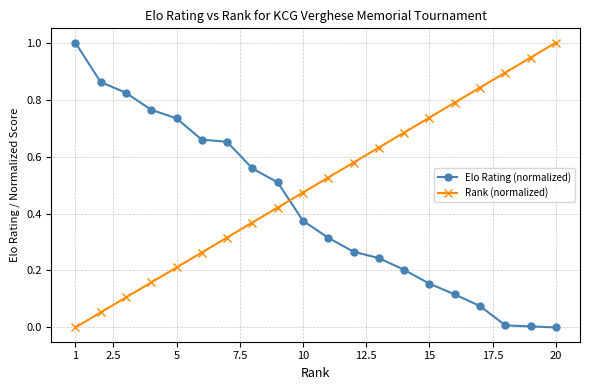

Rank the series by their average value, from lowest to highest.

Elo Rating (normalized), Rank (normalized)